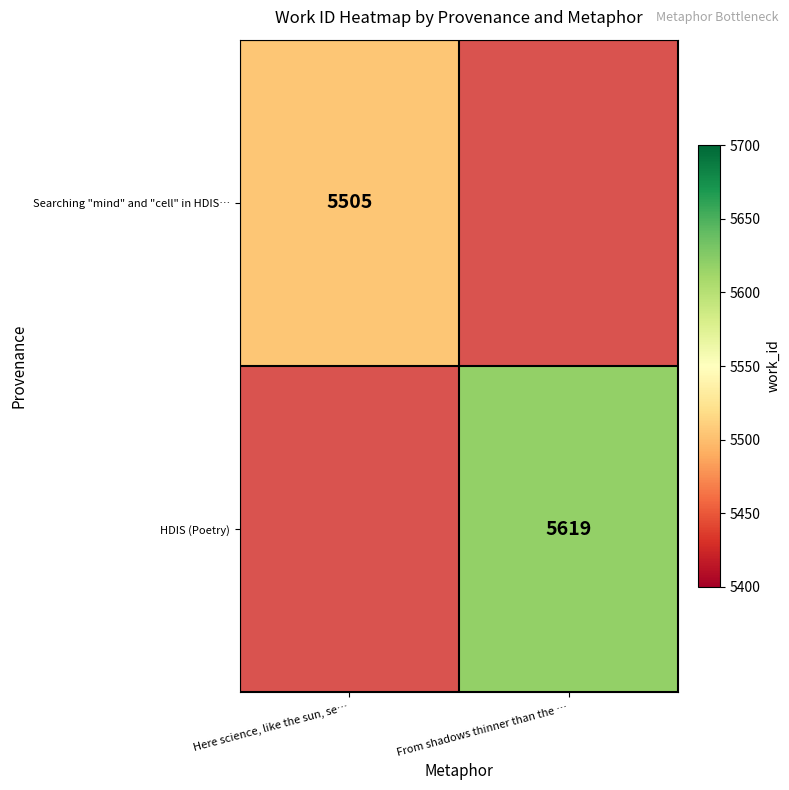

The HDIS (Poetry) series shows 7528 at From shadows thinner than the …. True or false?

False